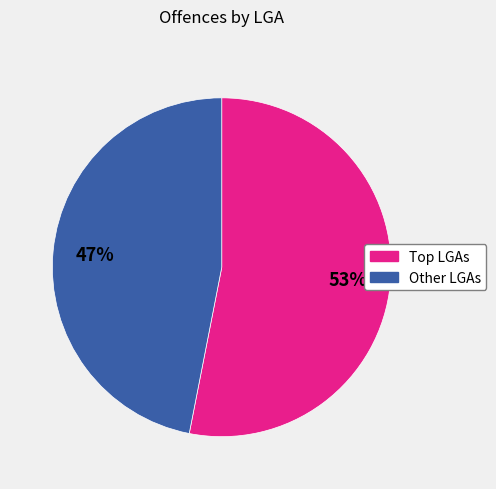

To the nearest percent, what is the difference between the largest and smallest slice percentages?

6%